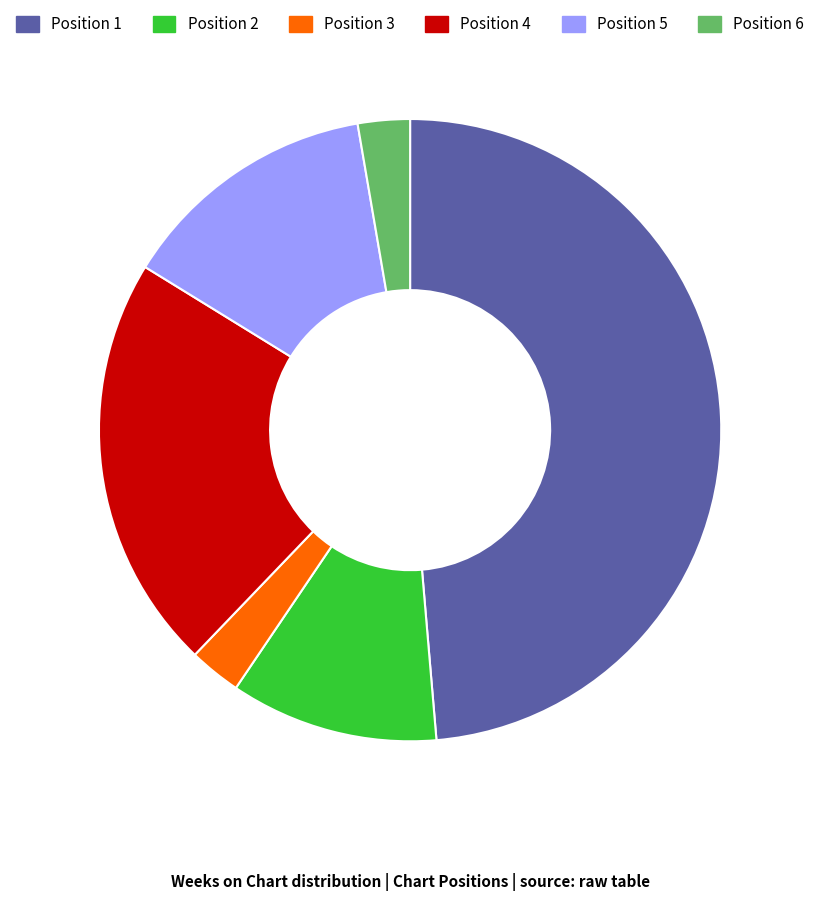

Does any single category account for the majority?

No